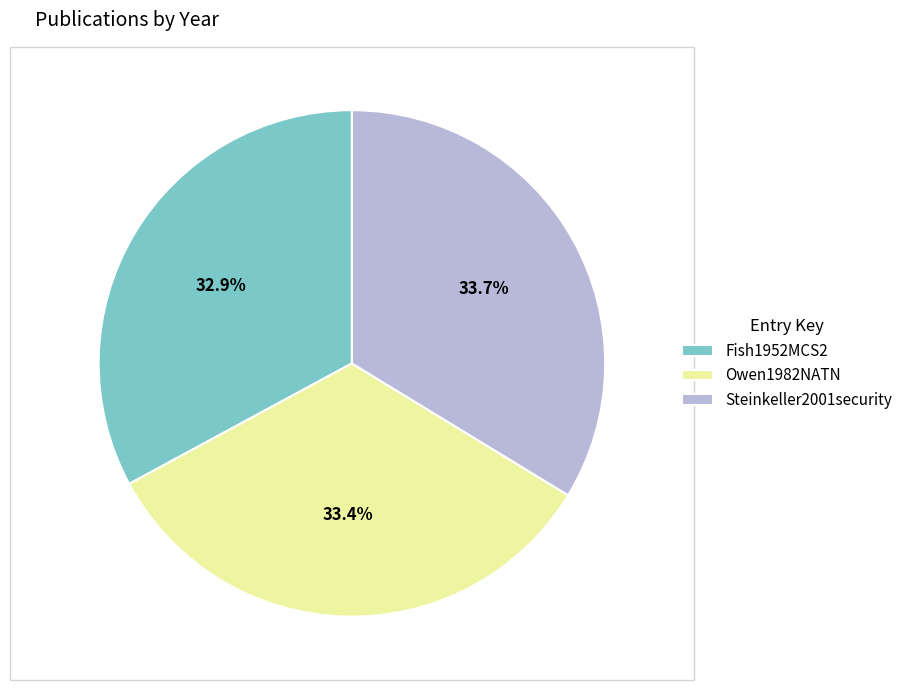

The Fish1952MCS2 slice represents 33% of the pie. True or false?

True